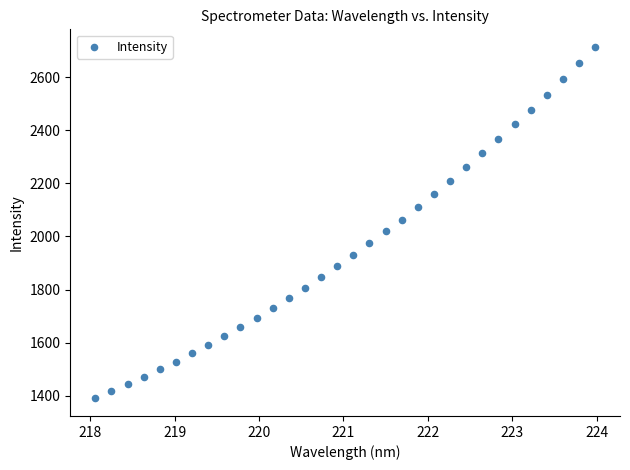

What is the range of X values (max minus min)?

5.9